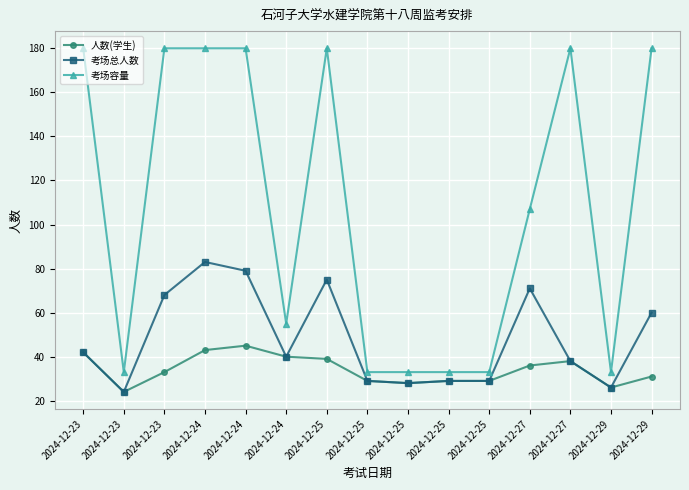

Where is the first local minimum for 考场总人数?

2024-12-23